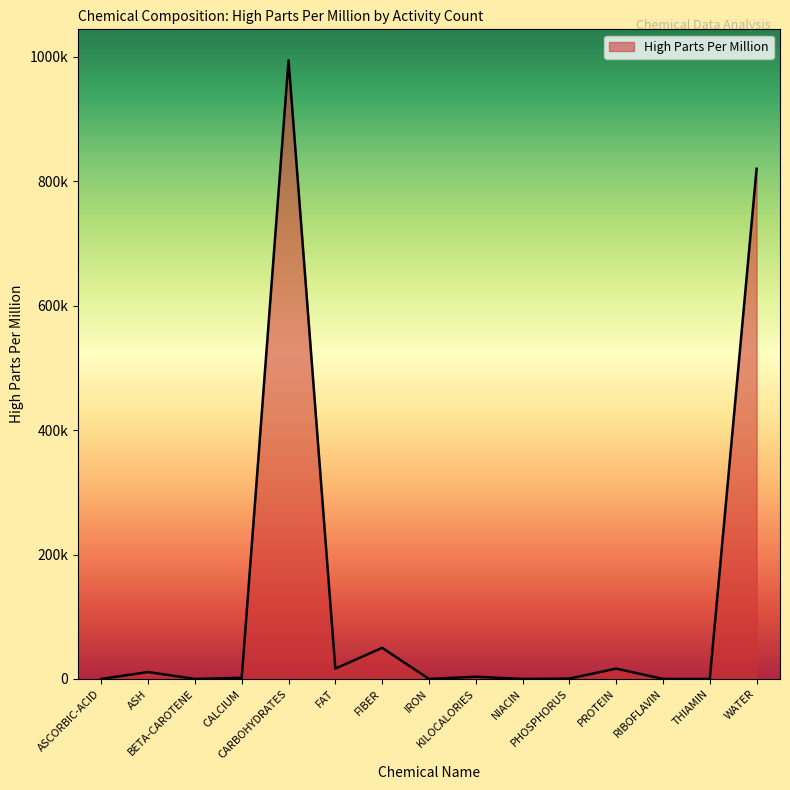

List the labels in order of value, largest first.

CARBOHYDRATES, WATER, FIBER, FAT, PROTEIN, ASH, KILOCALORIES, CALCIUM, PHOSPHORUS, ASCORBIC-ACID, NIACIN, RIBOFLAVIN, BETA-CAROTENE, IRON, THIAMIN